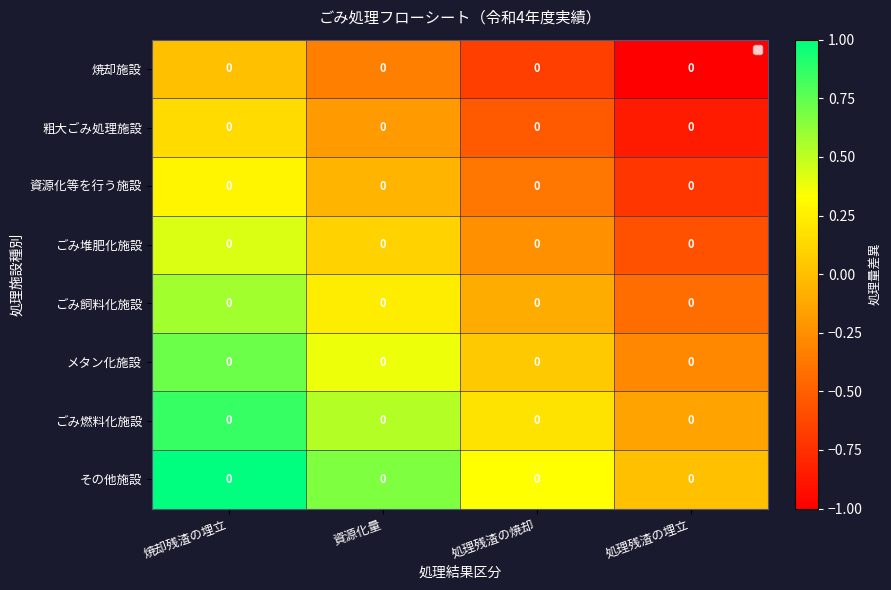

Which category has the highest value in the ごみ飼料化施設 series?

焼却残渣の埋立